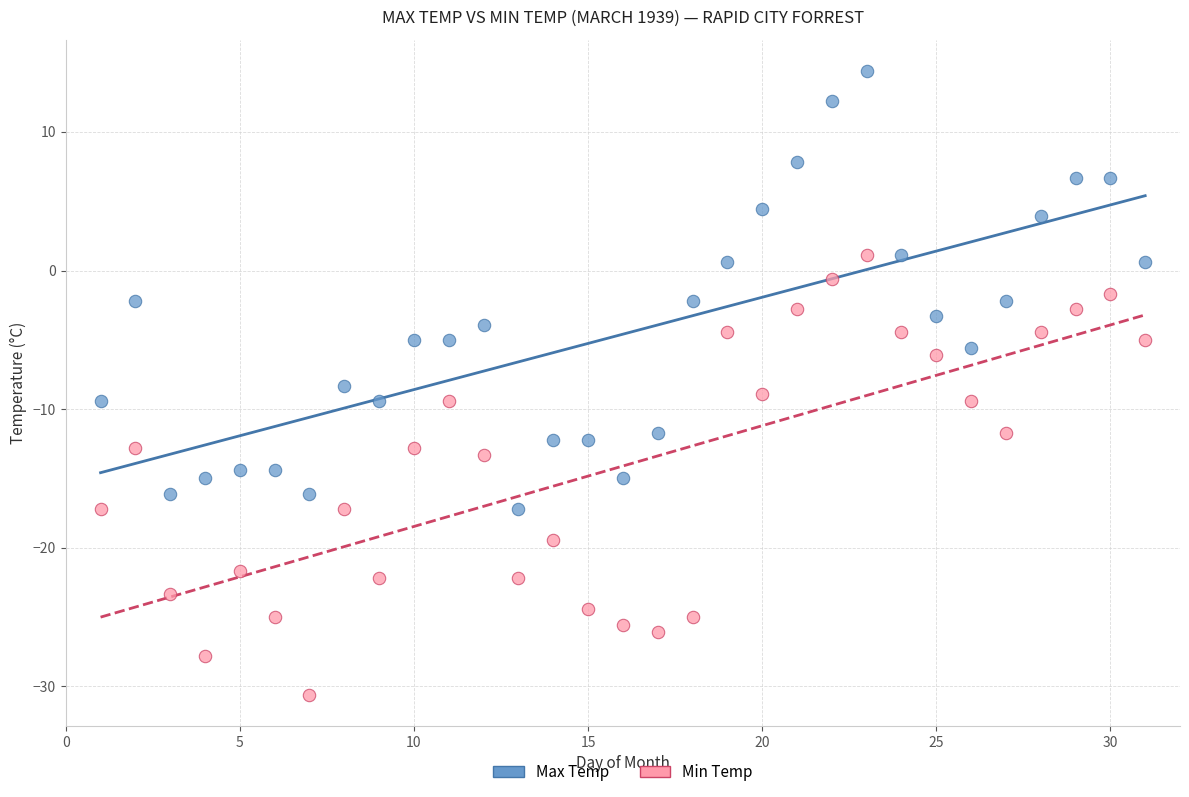

Across all data points, what is the range of X values (max minus min)?

30.0